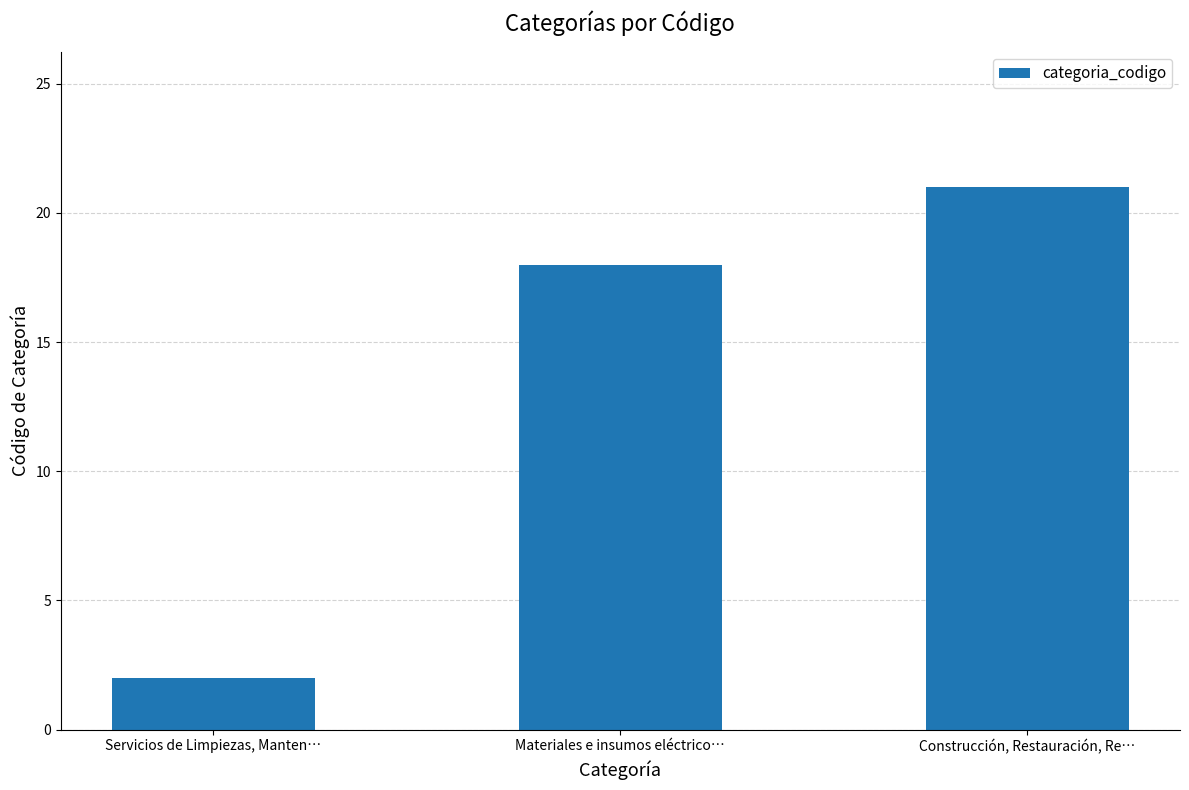

Count the number of categories in the chart.

3